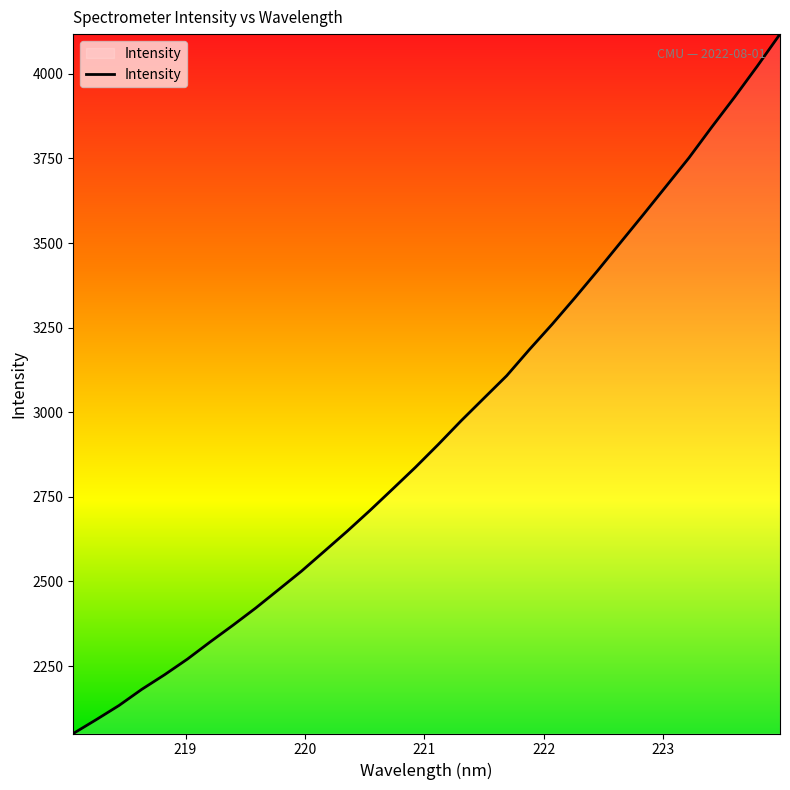

What is the minimum value shown in the chart?

2050.7